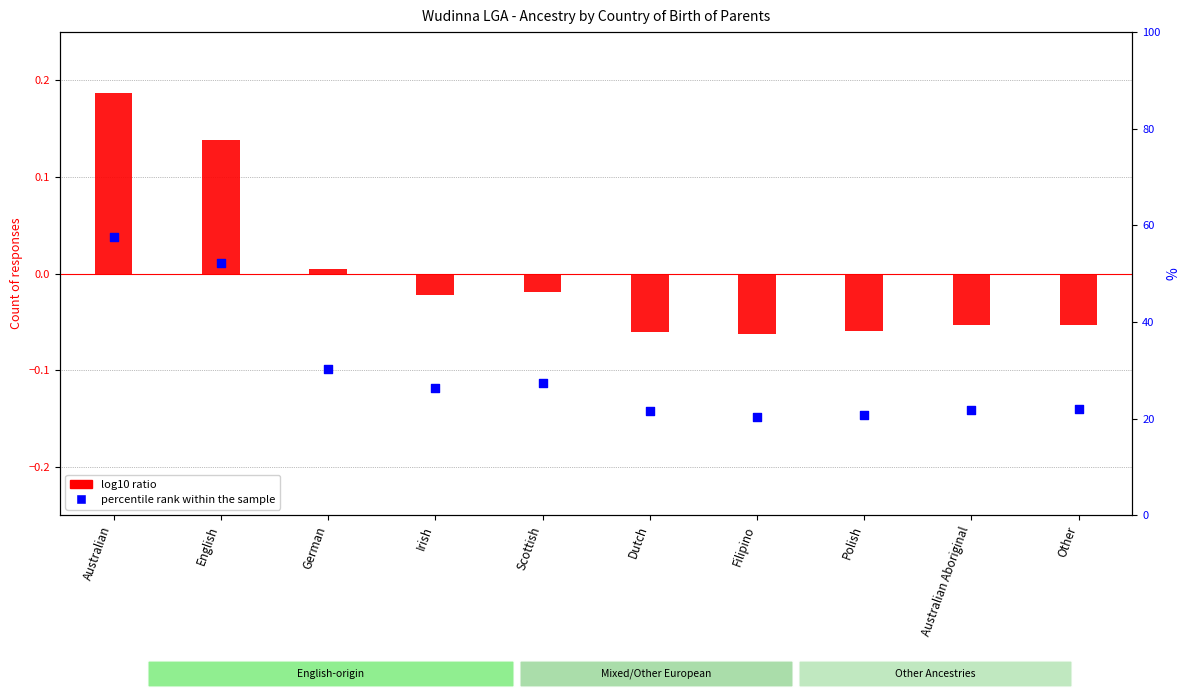

Which series has the largest Y range (max minus min)?

log10 ratio